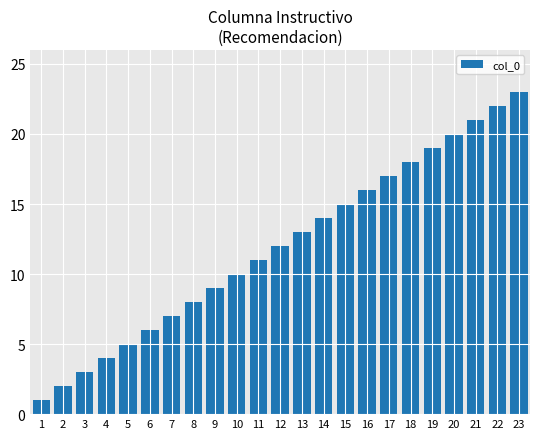

True or false: the data shows 4 at 2.

False